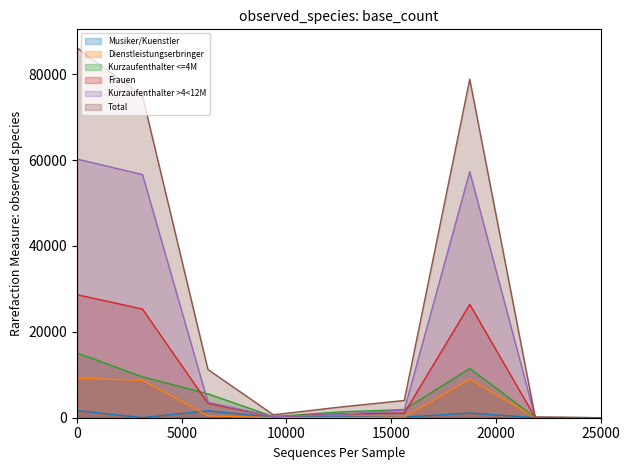

Does the chart have visible grid lines?

No